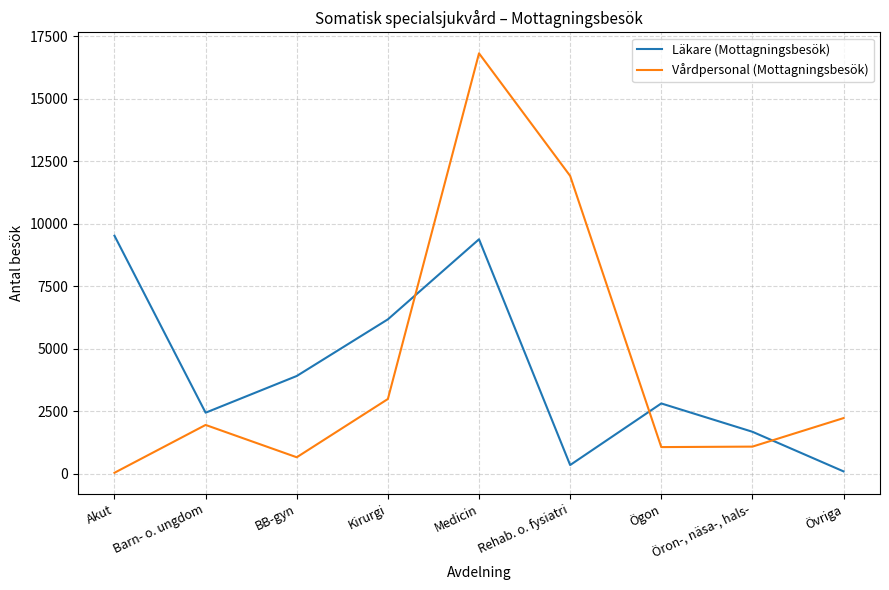

What is the sum of the Vårdpersonal (Mottagningsbesök) values at Medicin and Barn- o. ungdom?

18757